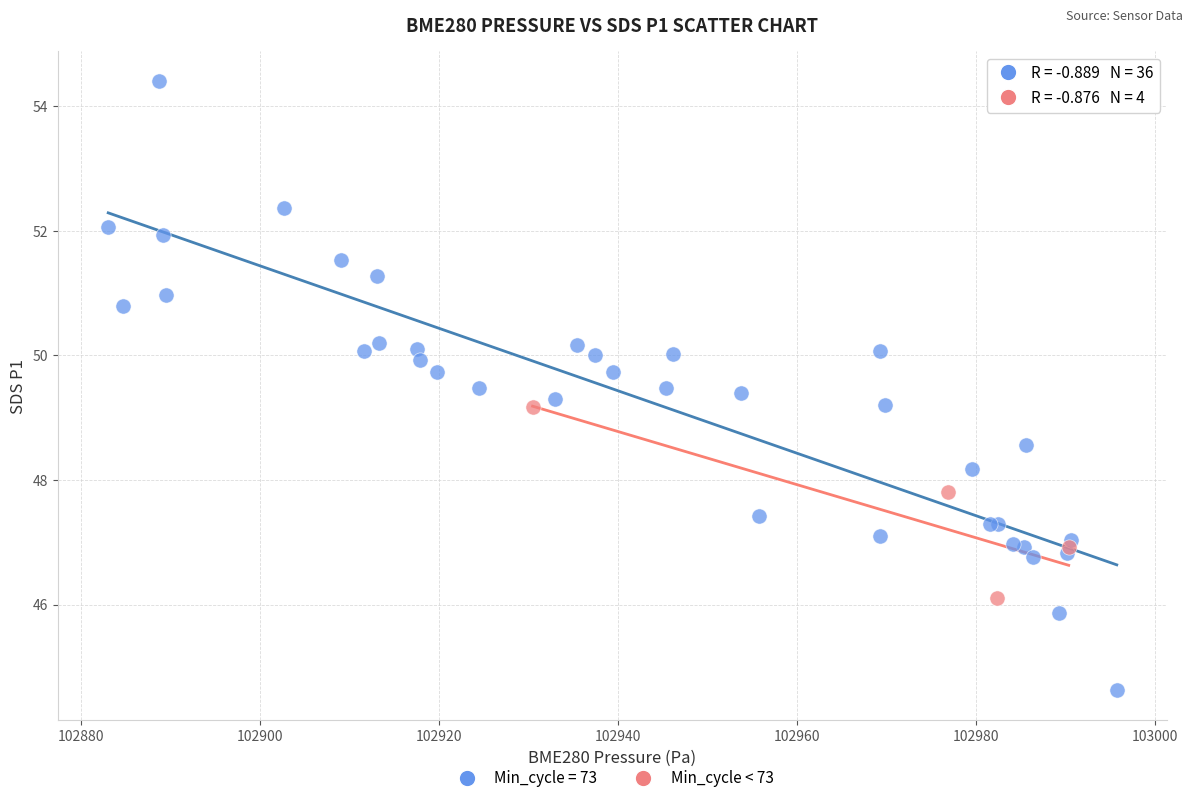

Which series reaches the minimum Y coordinate?

Min_cycle = 73